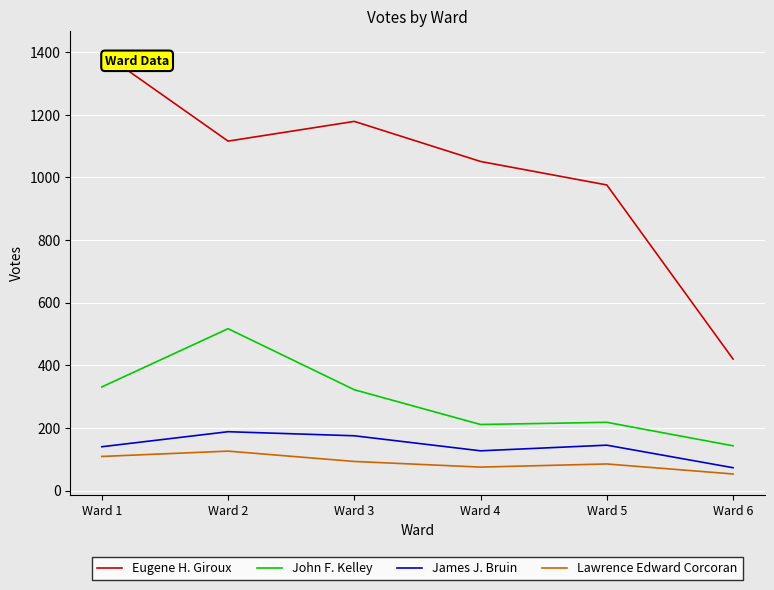

True or false: John F. Kelley and Lawrence Edward Corcoran intersect in this chart.

False